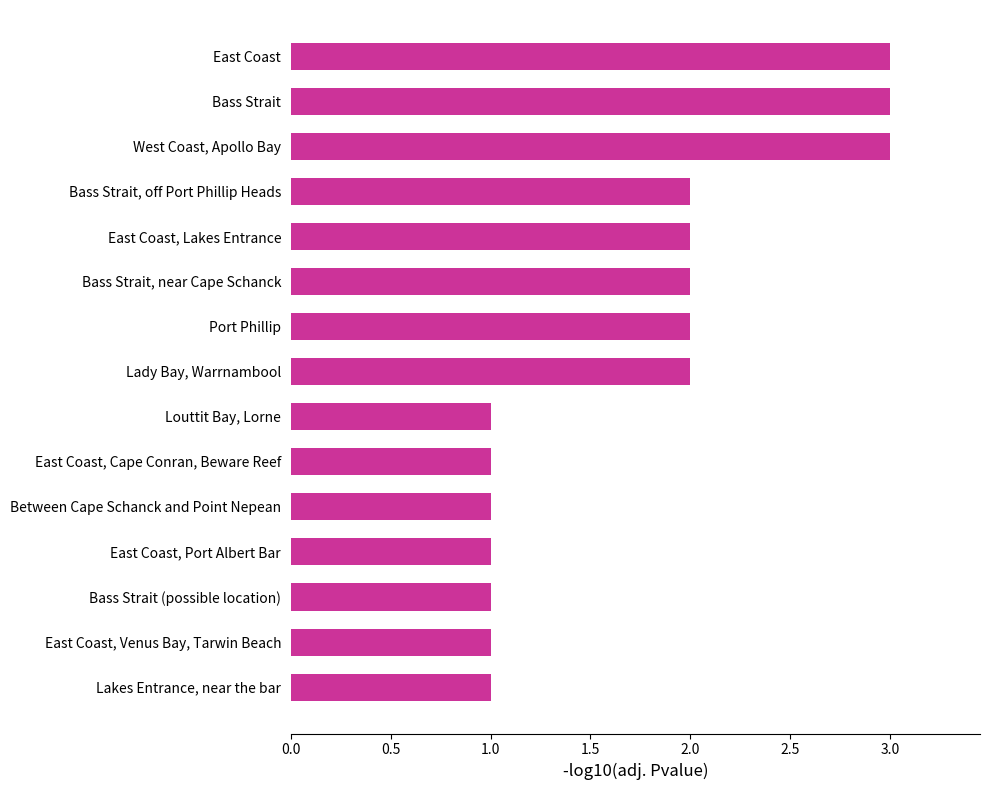

Reading bottom to top, what are all the values shown in this chart?

Lakes Entrance, near the bar=1	East Coast, Venus Bay, Tarwin Beach=1	Bass Strait (possible location)=1	East Coast, Port Albert Bar=1	Between Cape Schanck and Point Nepean=1	East Coast, Cape Conran, Beware Reef=1	Louttit Bay, Lorne=1	Lady Bay, Warrnambool=2	Port Phillip=2	Bass Strait, near Cape Schanck=2	East Coast, Lakes Entrance=2	Bass Strait, off Port Phillip Heads=2	West Coast, Apollo Bay=3	Bass Strait=3	East Coast=3